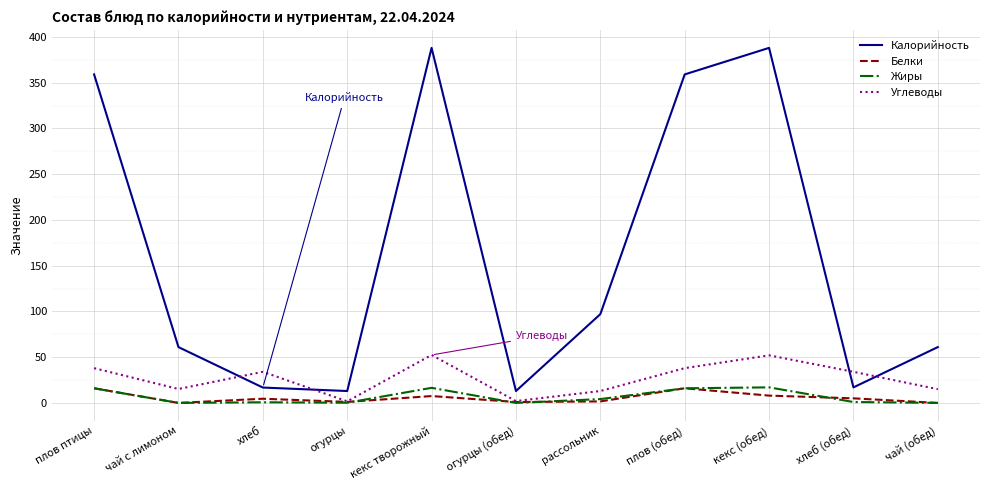

What is the total value across all series at плов (обед)?

429.0